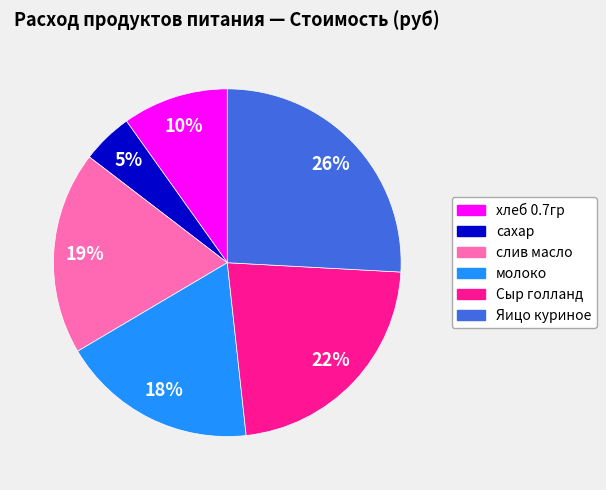

The молоко slice represents 31% of the pie. True or false?

False